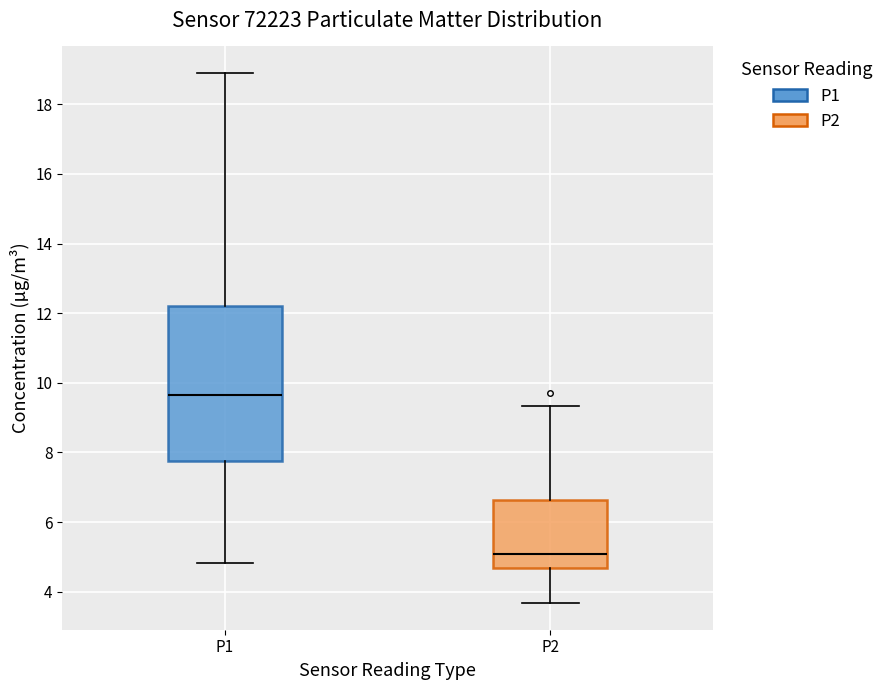

Which box is the tallest, from its lower edge to its upper edge?

P1